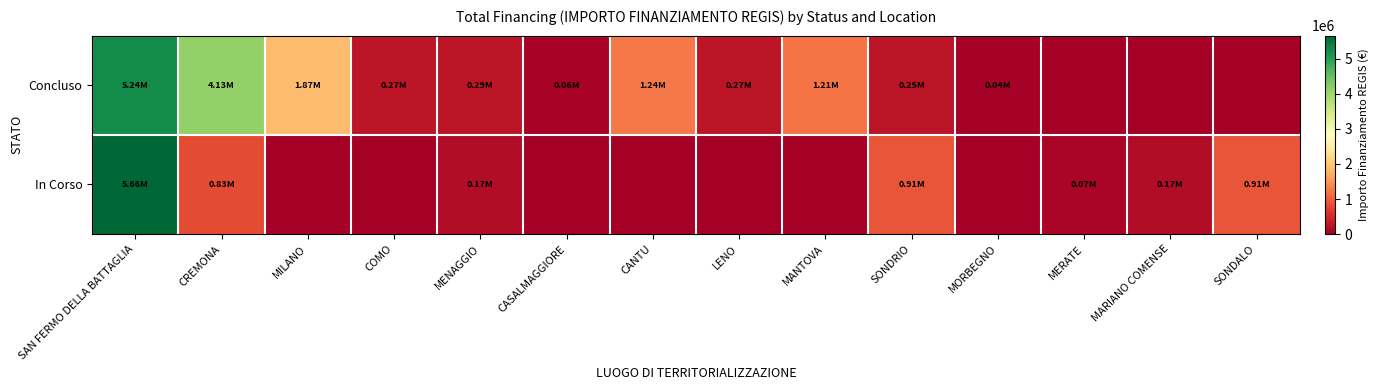

At COMO, list the series in order from largest to smallest.

Concluso, In Corso